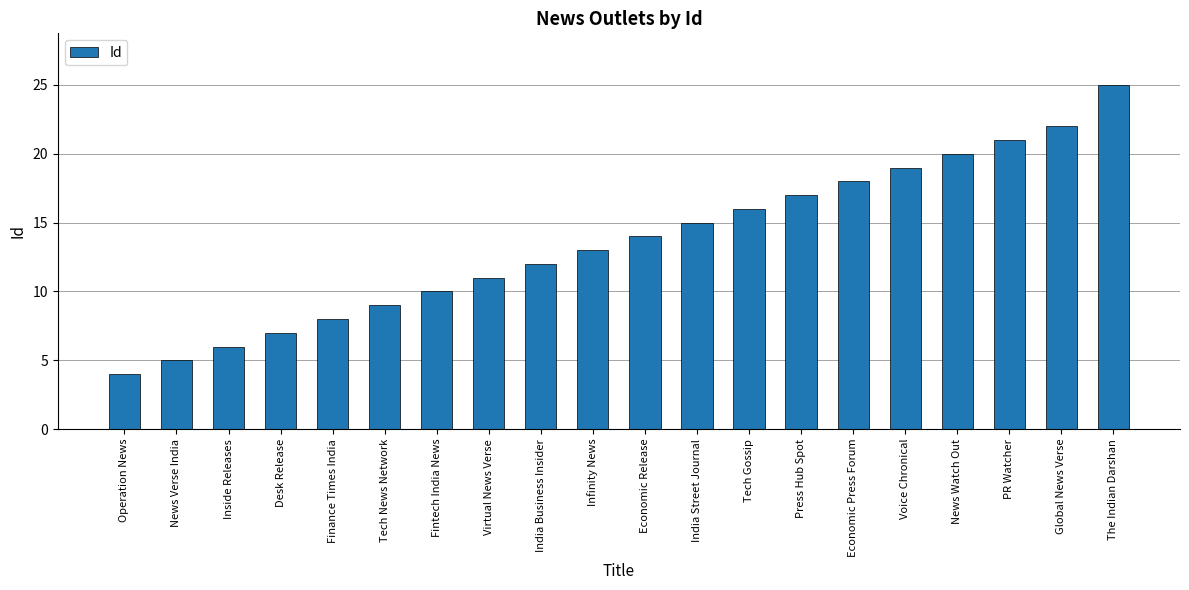

What is the maximum value shown in the chart?

25